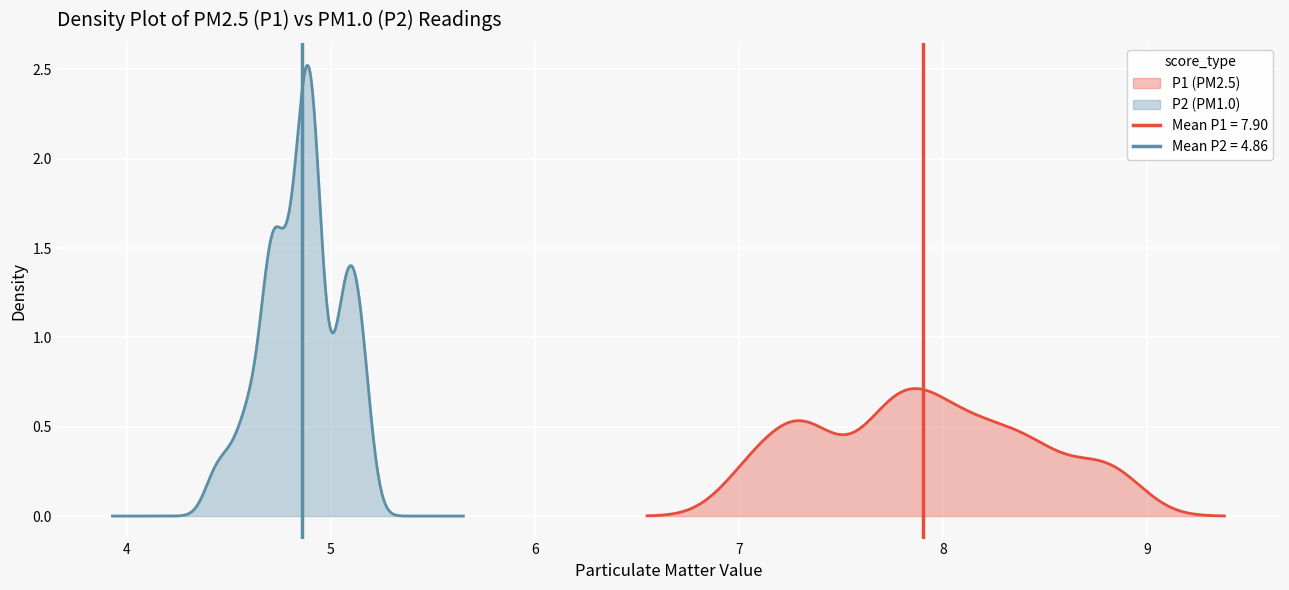

True or false: P1 and P2 intersect in this chart.

False